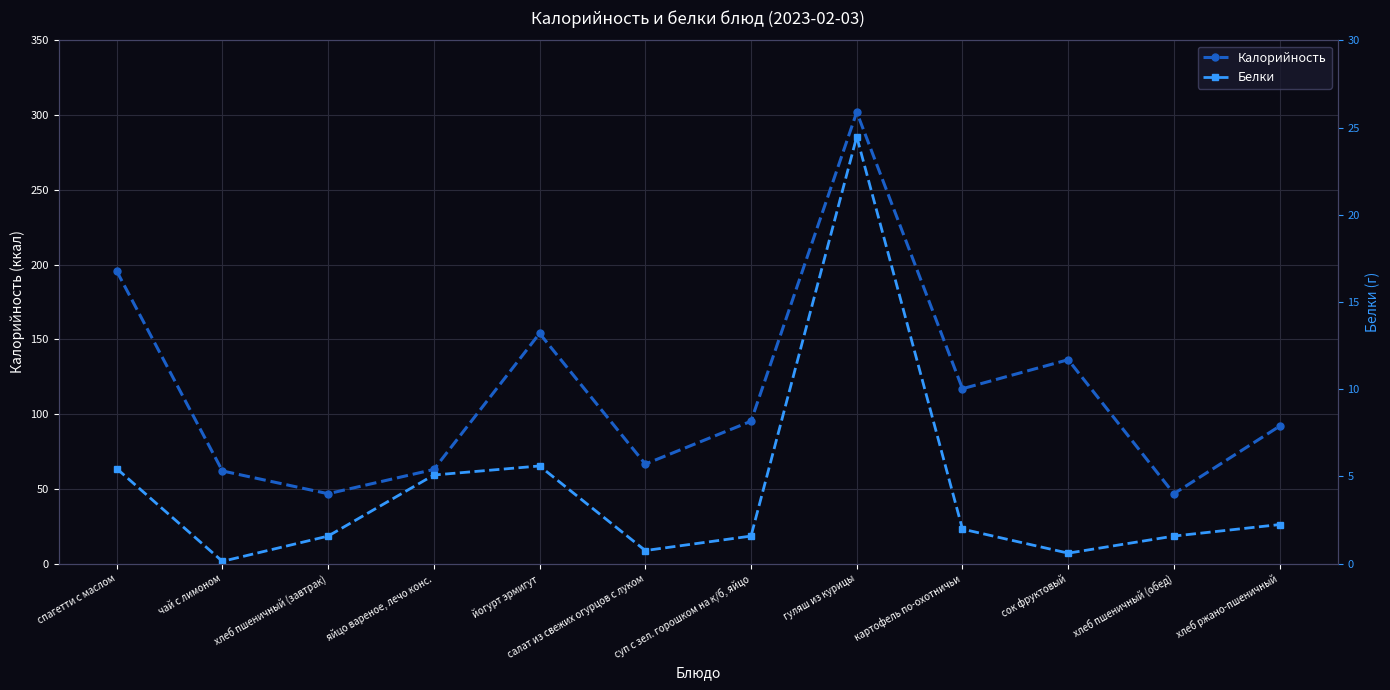

The value of Калорийность at чай с лимоном is 17.5. True or false?

False